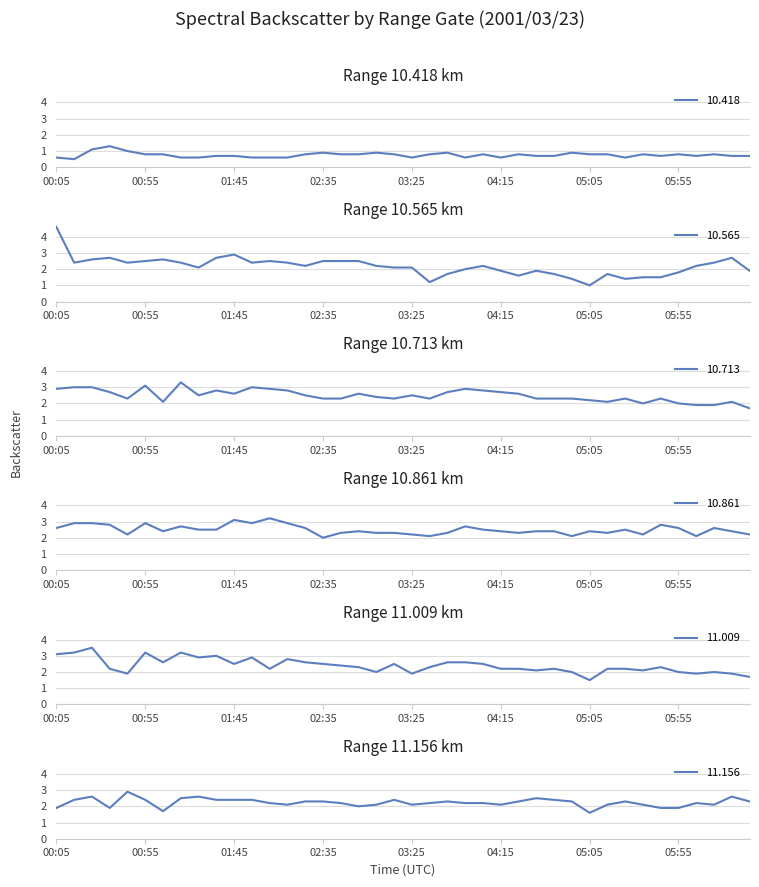

At 05:05, list the series in order from largest to smallest.

10.861, 10.713, 11.156, 11.009, 10.565, 10.418